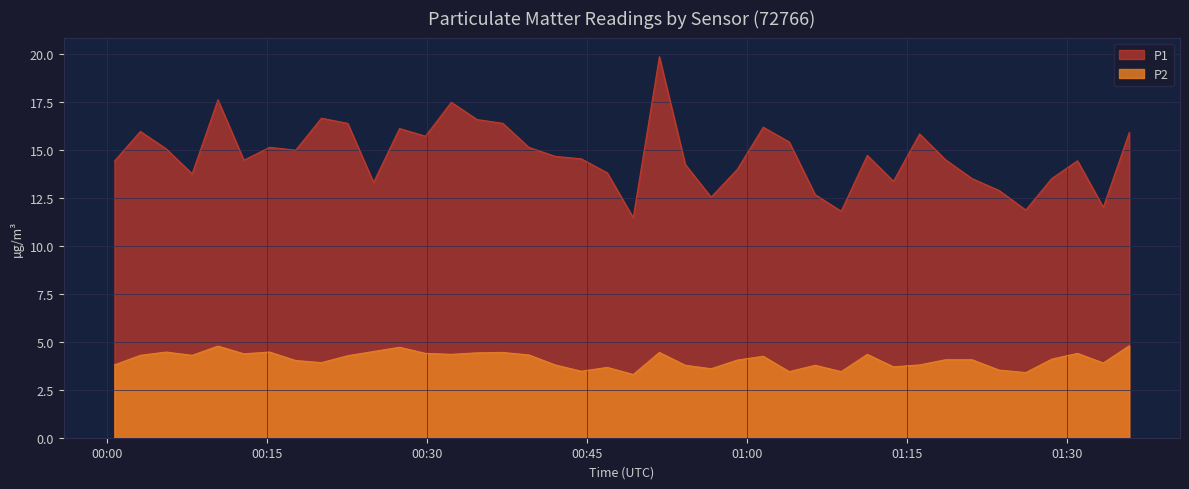

True or false: P2 and P1 cross at least once.

False